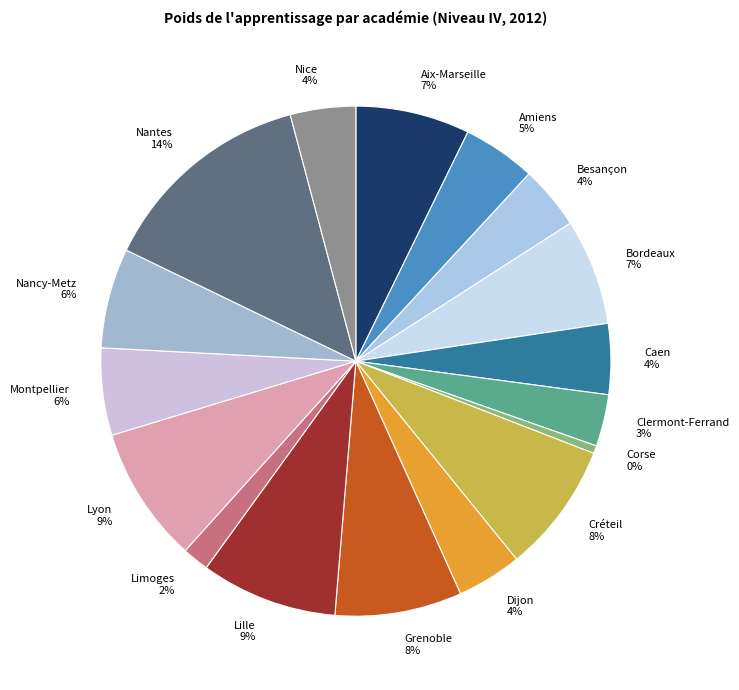

What percentage is the Bordeaux slice, to the nearest percent?

7%